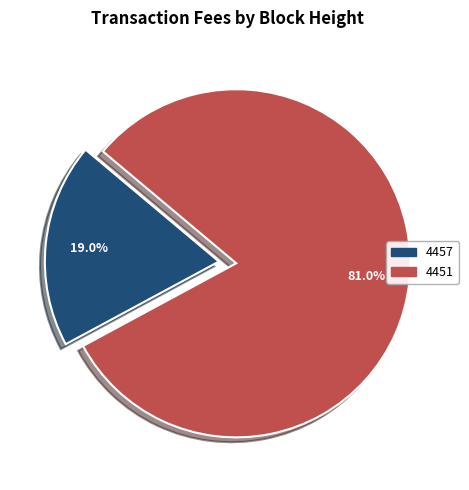

Is it true that 4457 is 13% of the pie?

False